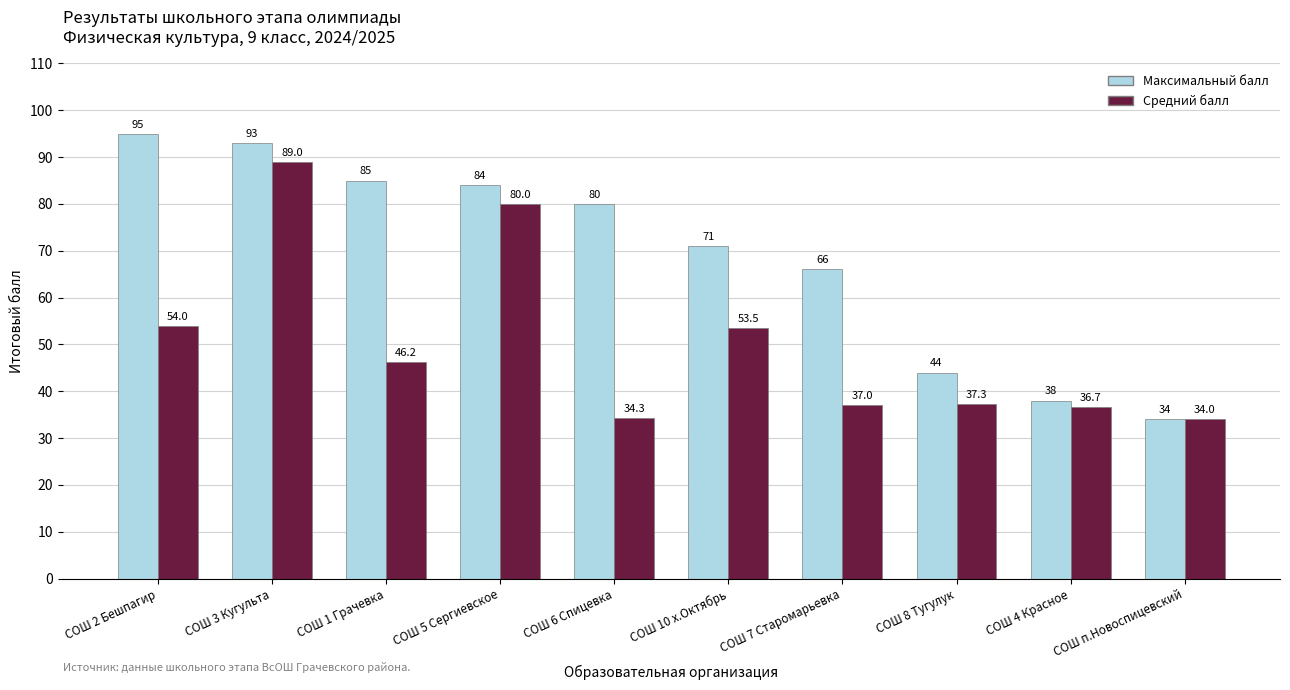

List the series in order of their overall mean, highest first.

Максимальный балл, Средний балл